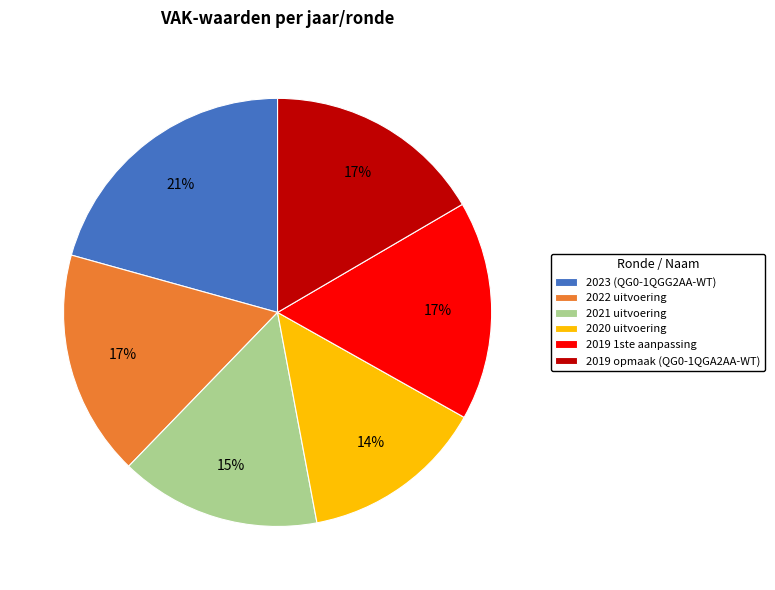

Is 2020 uitvoering the majority of the pie?

No